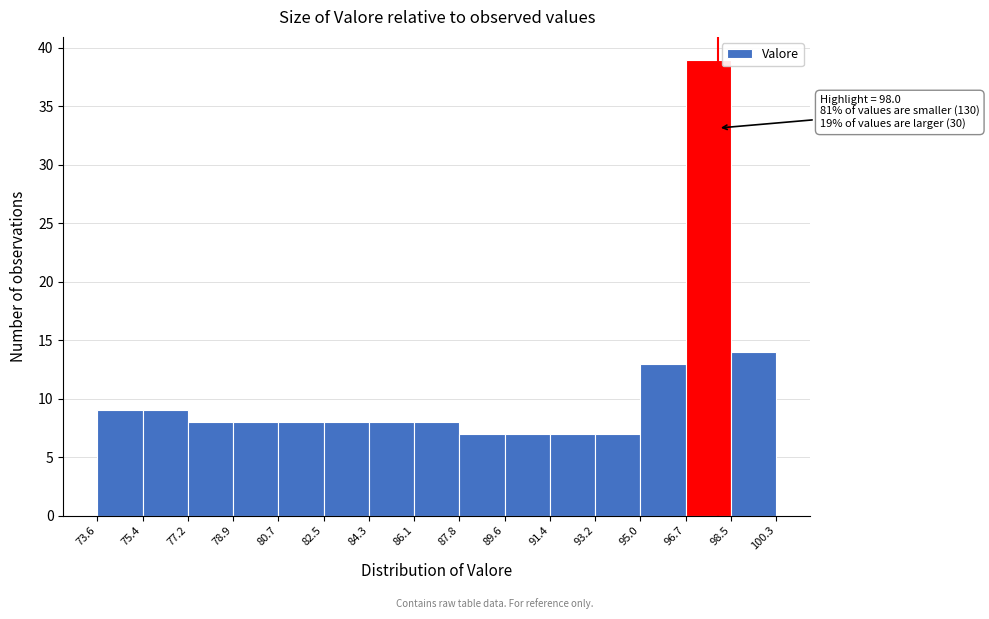

Over which range of the x-axis is the bar tallest?

96.7 to 98.5